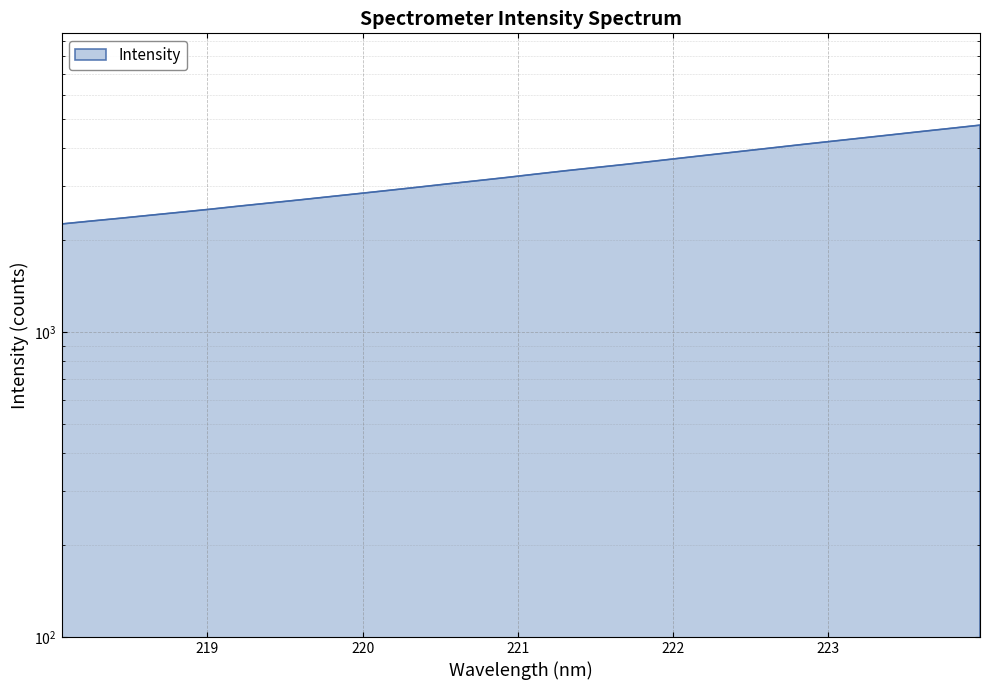

How many lines are shown in the chart?

1